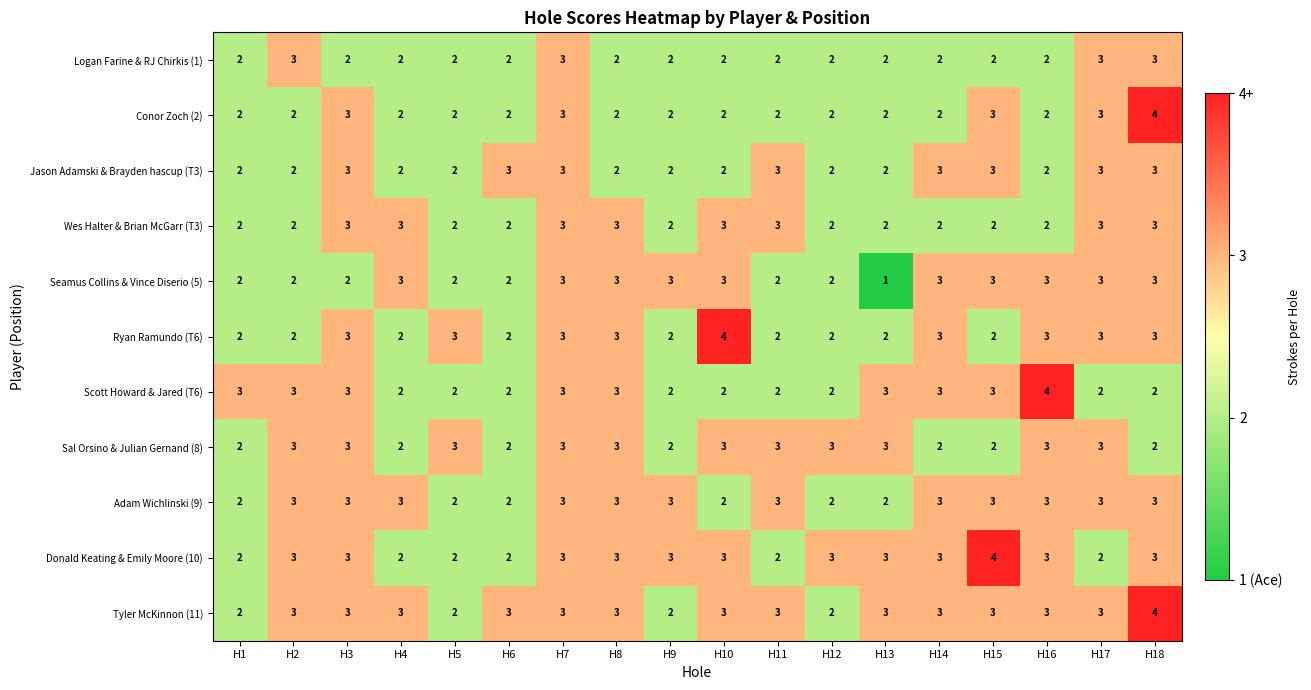

What is the greatest value displayed?

4